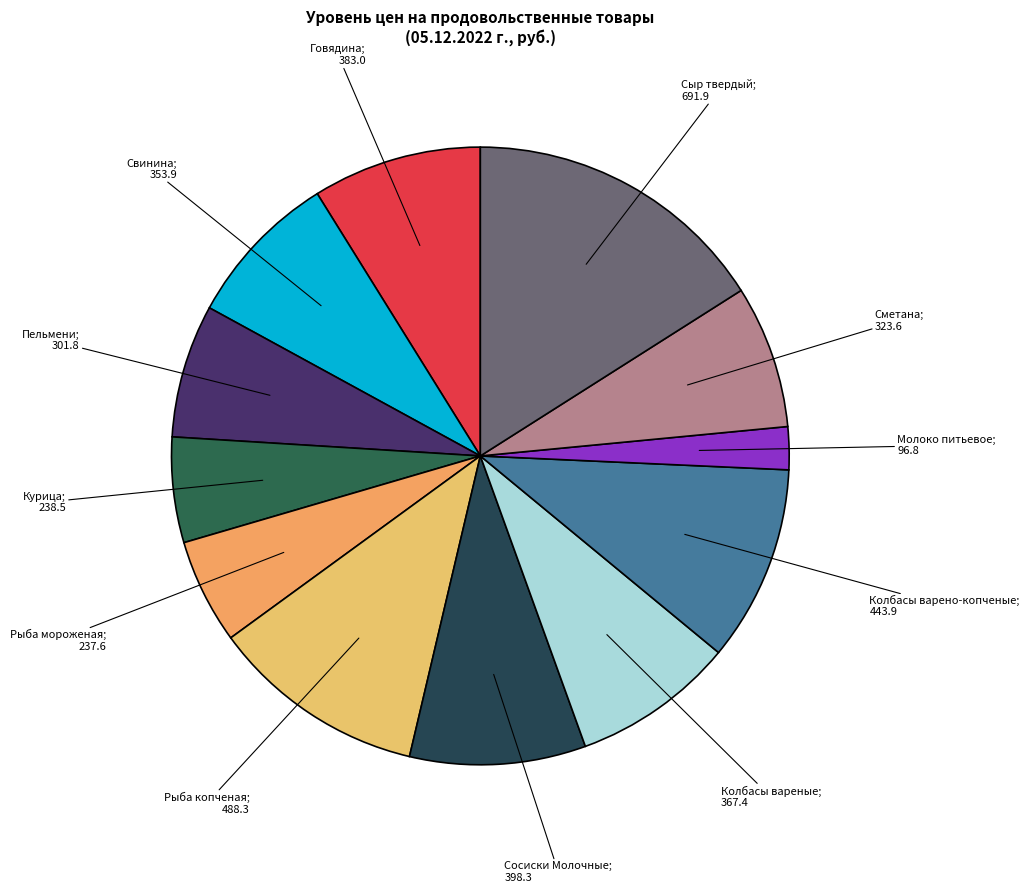

What is the largest slice in the pie chart?

Сыр твердый